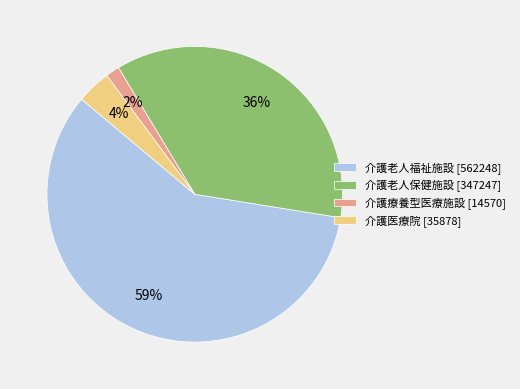

What is the ratio of the value at 介護医療院 [35878] to the value at 介護老人福祉施設 [562248]?

0.1